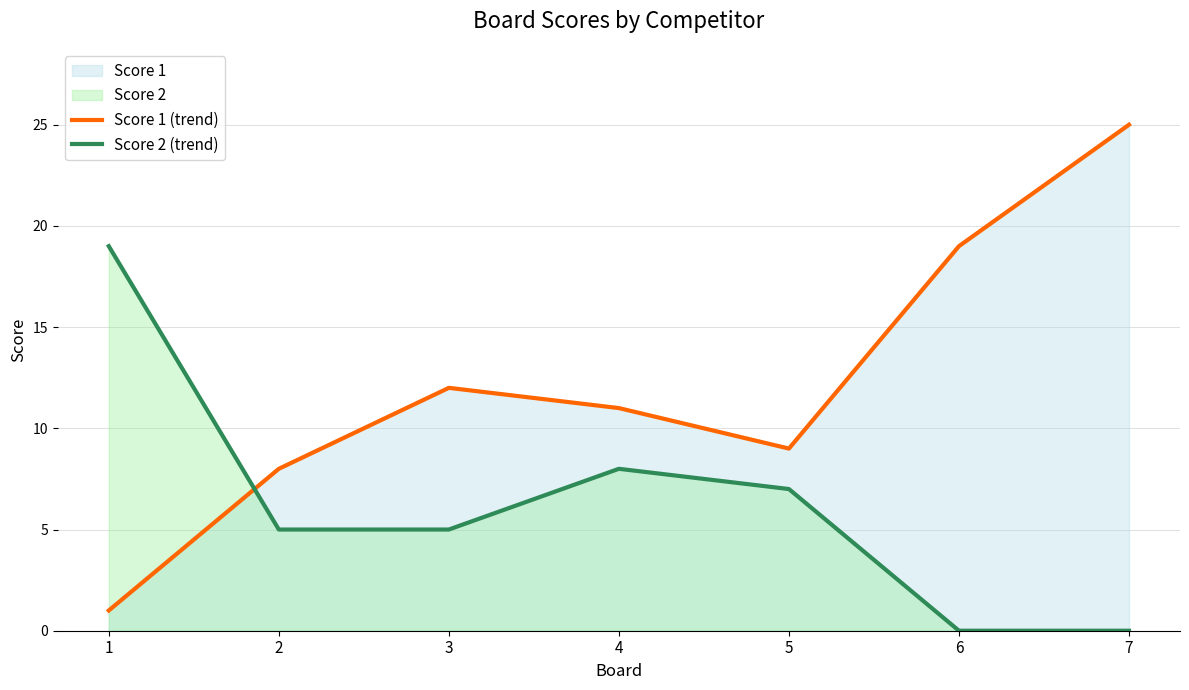

Reading right to left, what are all the values shown in this chart?

Score 1 (trend): 7=25	6=19	5=9	4=11	3=12	2=8	1=1
Score 2 (trend): 7=0	6=0	5=7	4=8	3=5	2=5	1=19